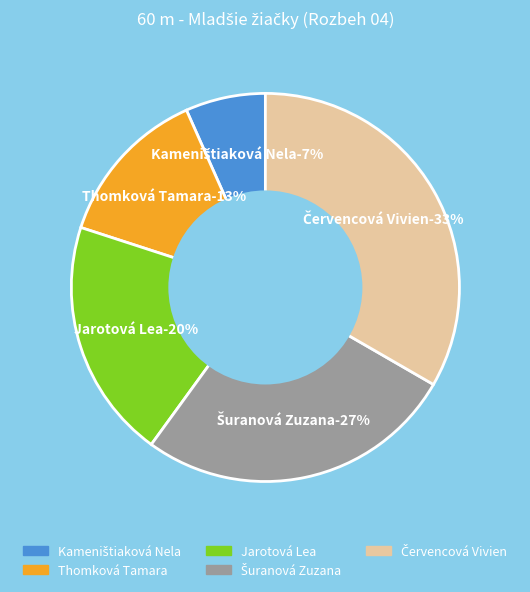

Is it true that Červencová Vivien is 33% of the pie?

True